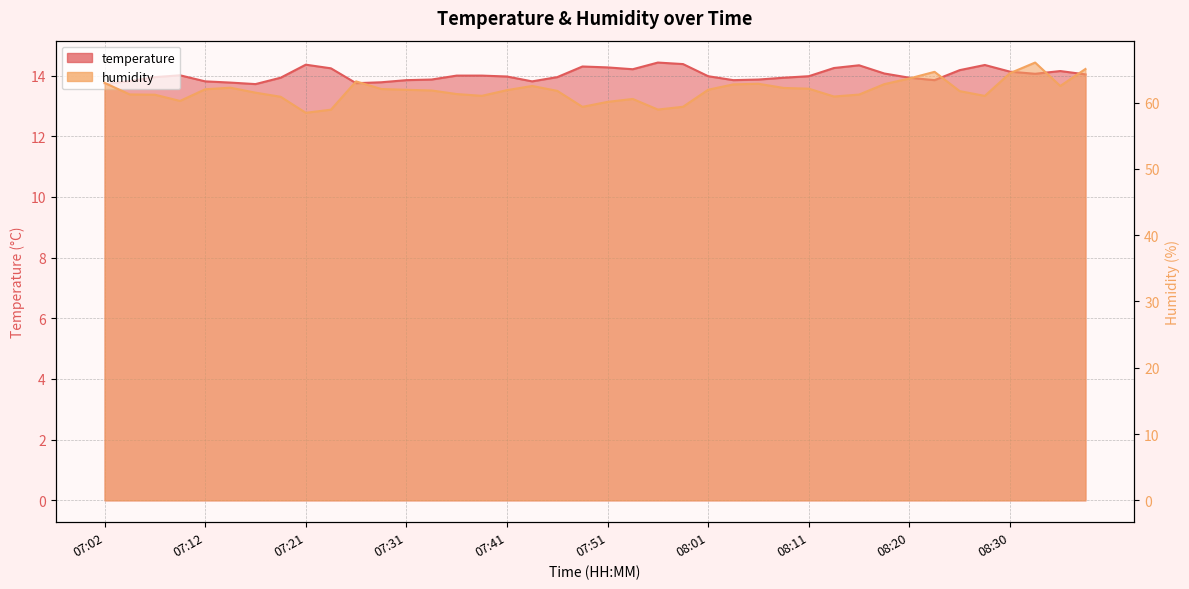

The value of temperature at 08:18 is 14.1. True or false?

True